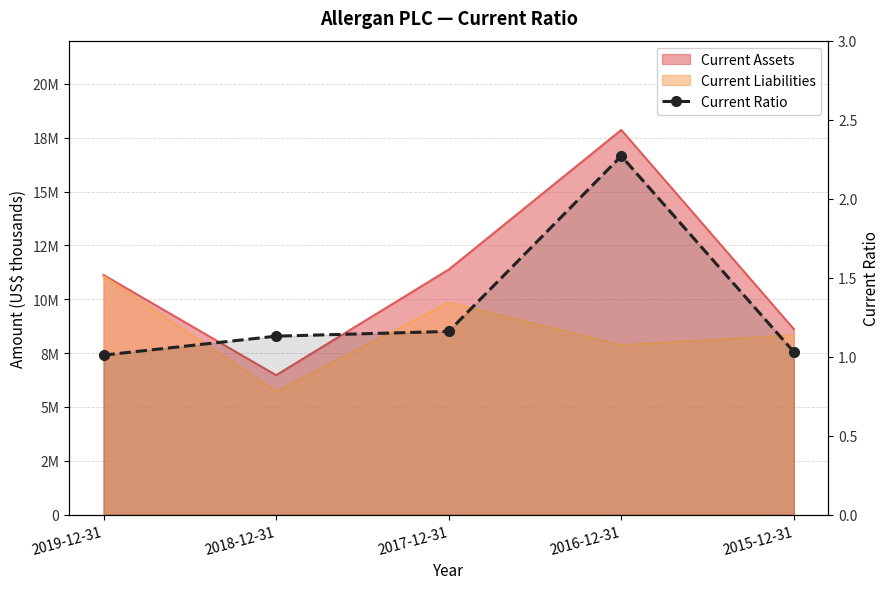

What is the sum of the values at 2018-12-31 and 2017-12-31?

2.3